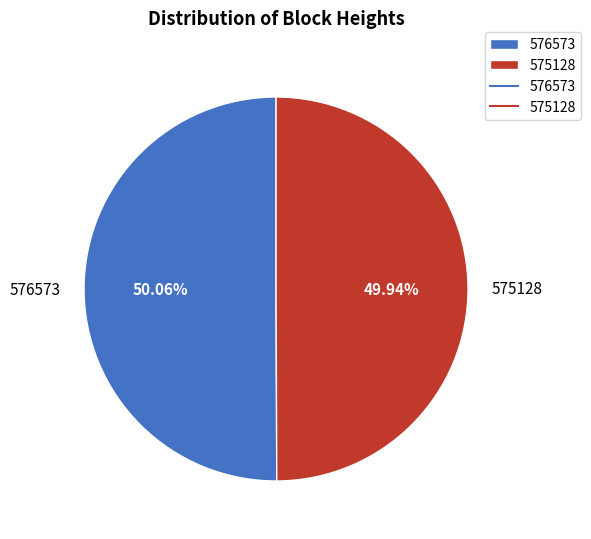

Is there any slice that represents more than half of the pie?

Yes